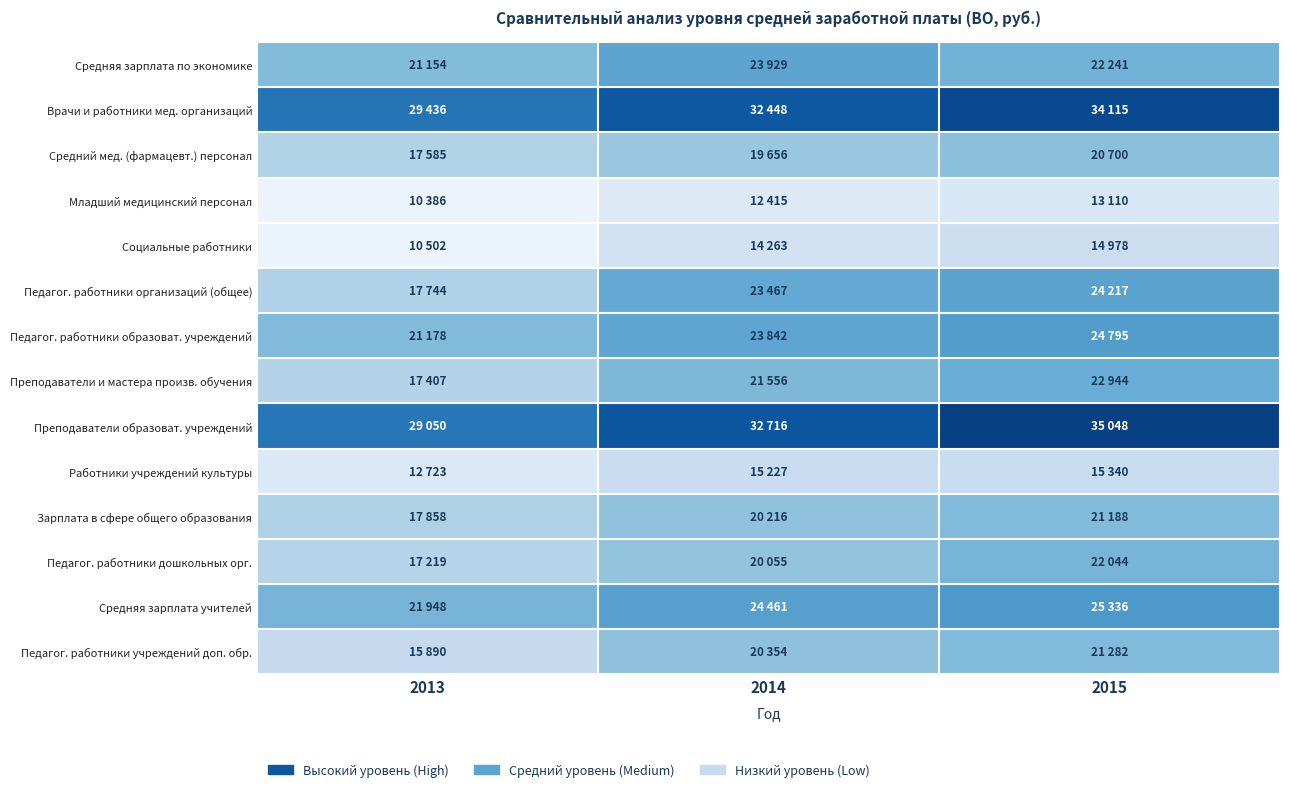

How many series are shown in this chart?

14